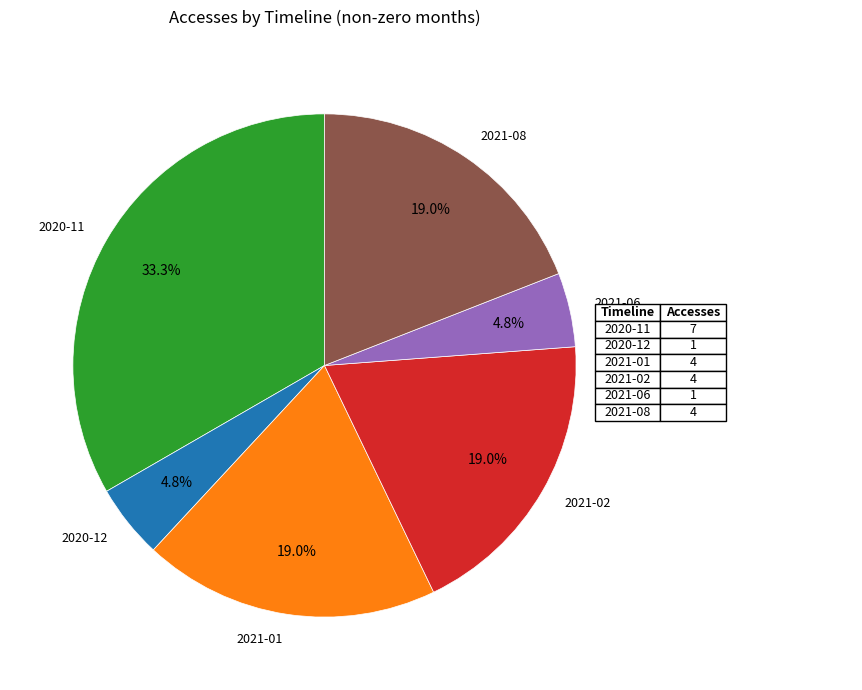

Is there any slice that represents more than half of the pie?

No